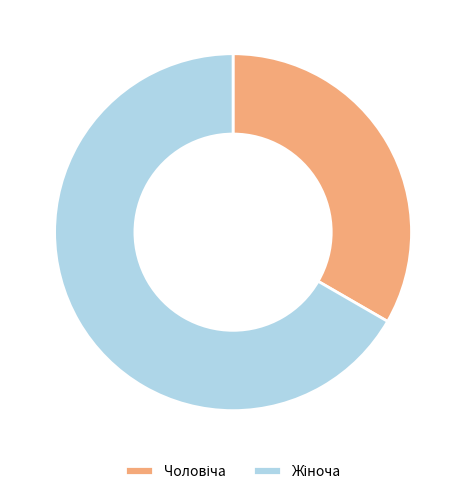

Is there a majority slice in this chart?

Yes